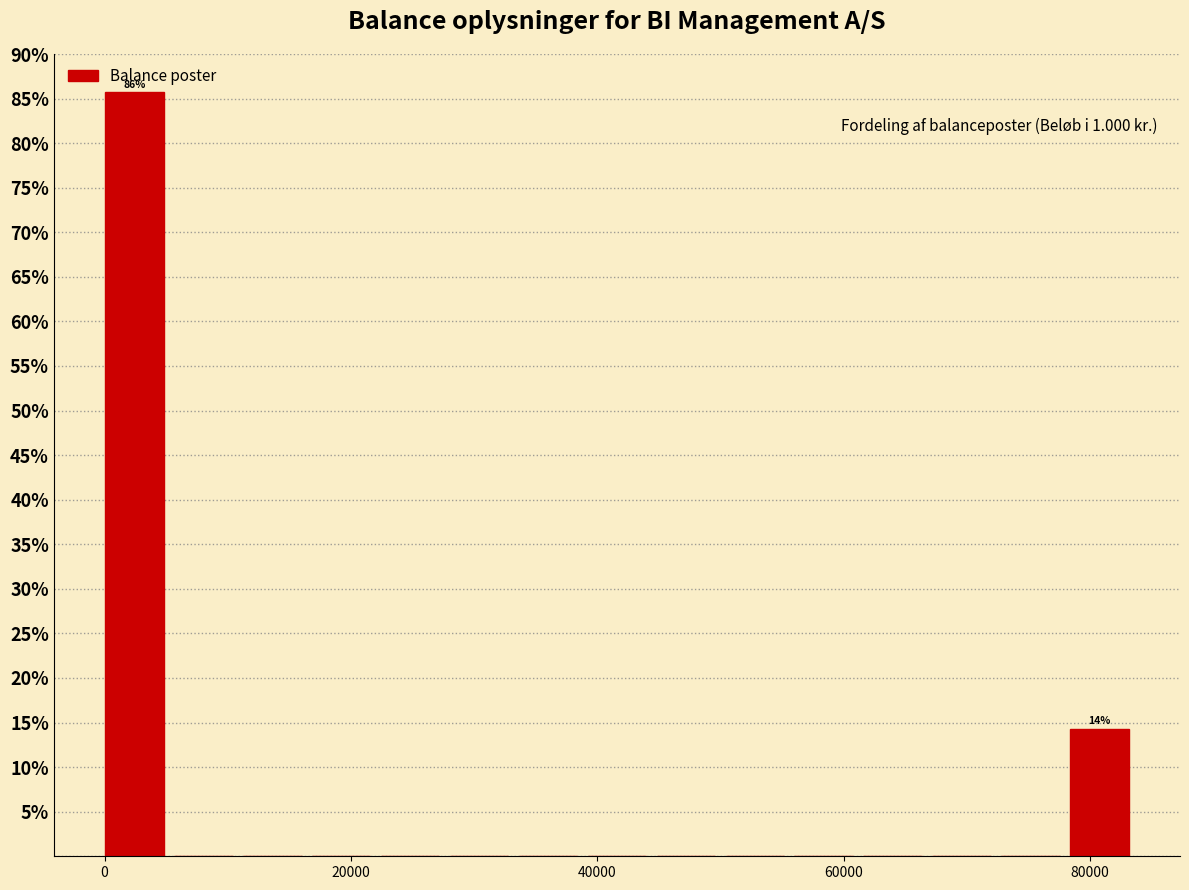

Around what value on the x-axis is the tallest bar? Give the approximate position of its centre, as read against the axis.

2000